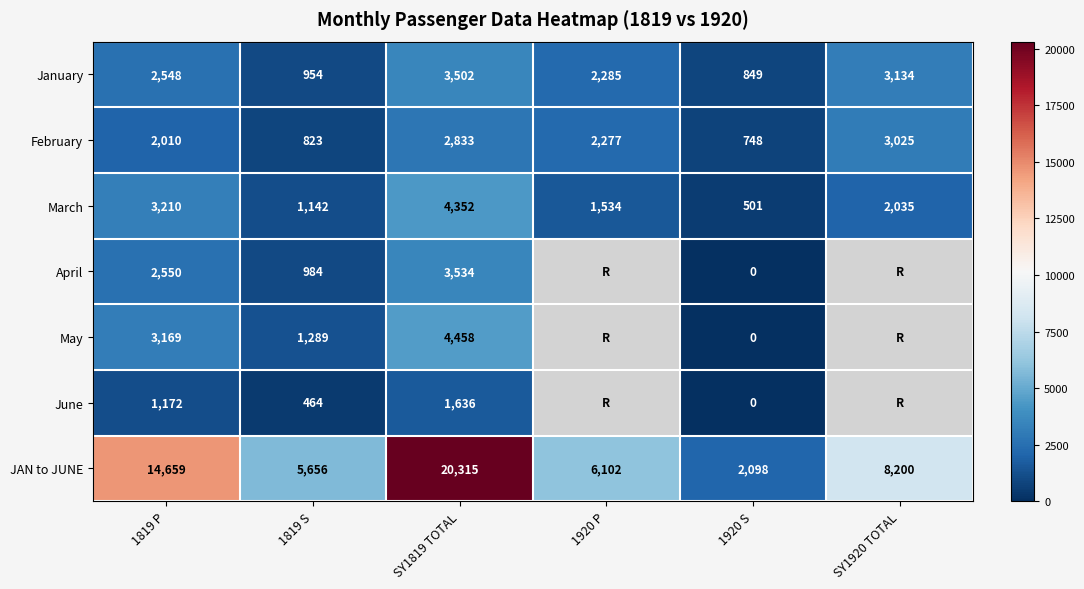

Which series changed the most between 1819 P and SY1819 TOTAL?

JAN to JUNE